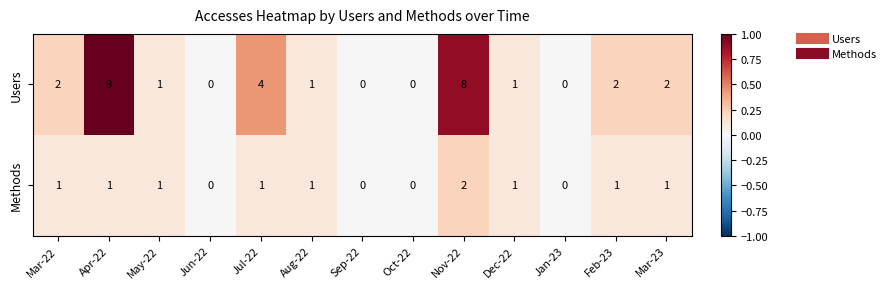

Is it true that Methods equals 0 at Apr-22?

False